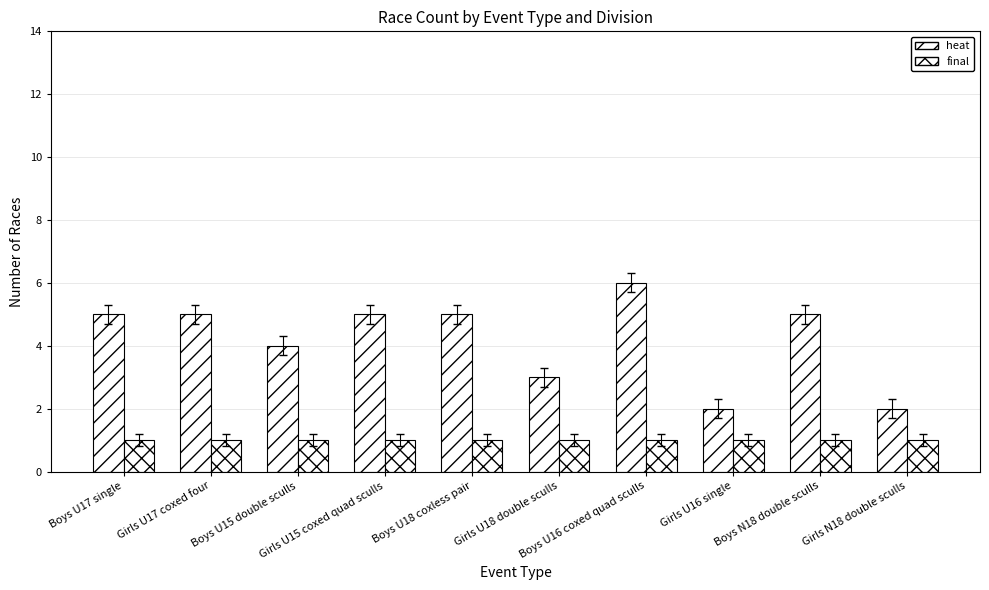

At which category is the sum across all series the highest?

Boys U16 coxed quad sculls